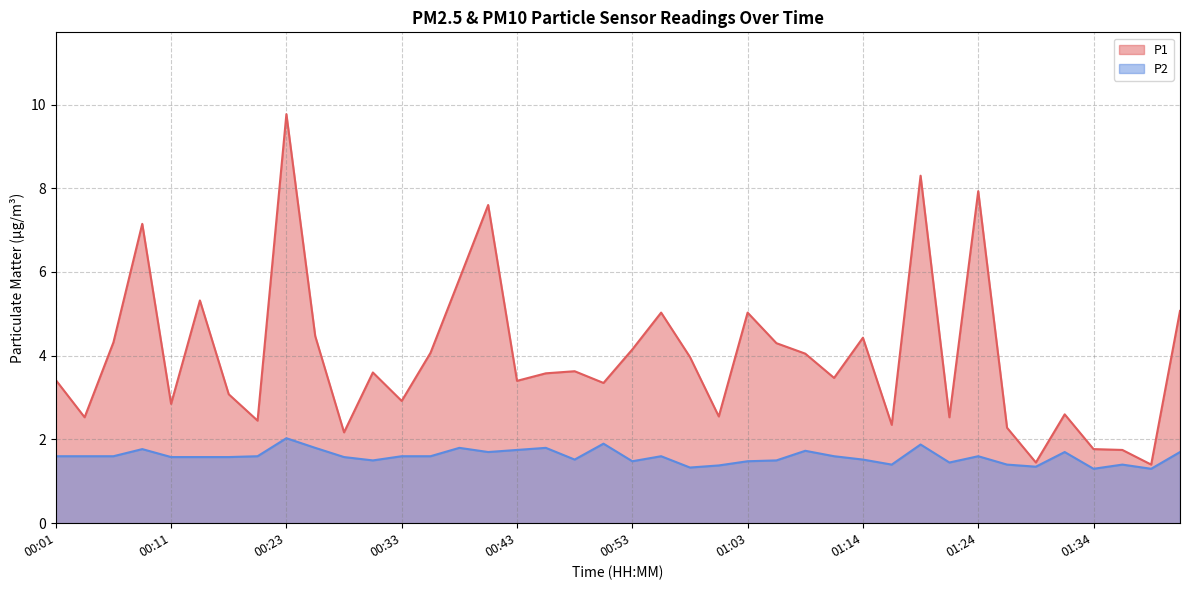

What are all the series names shown in the legend?

P1, P2